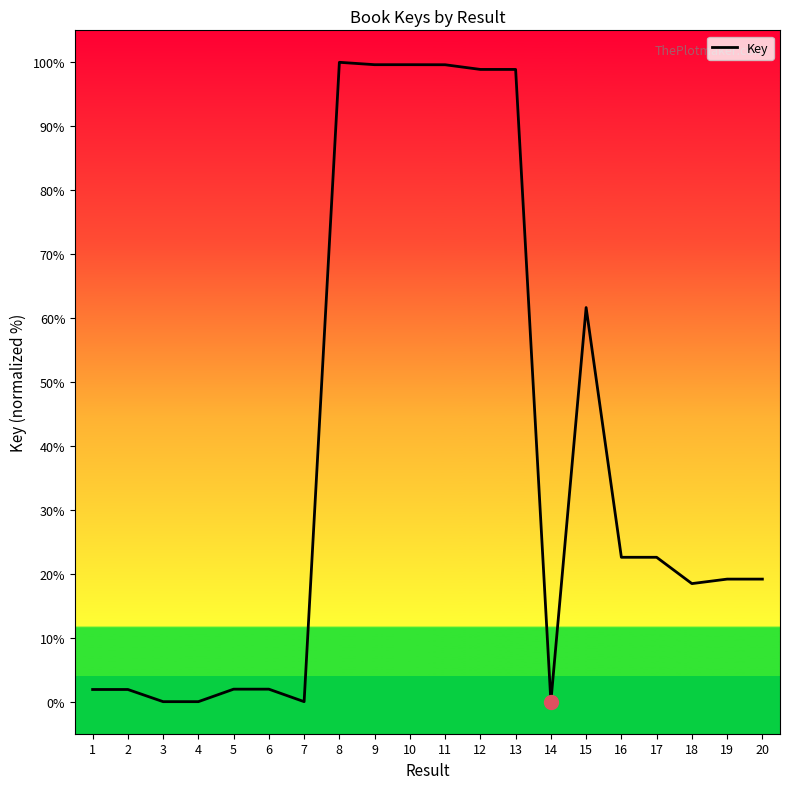

Read the value at 11.

99.6